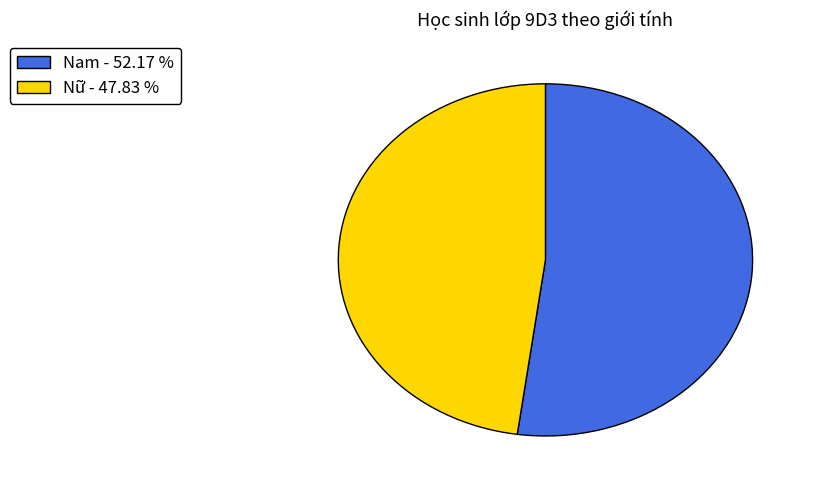

Approximately how many times larger is the value at Nam compared to Nữ?

1.1